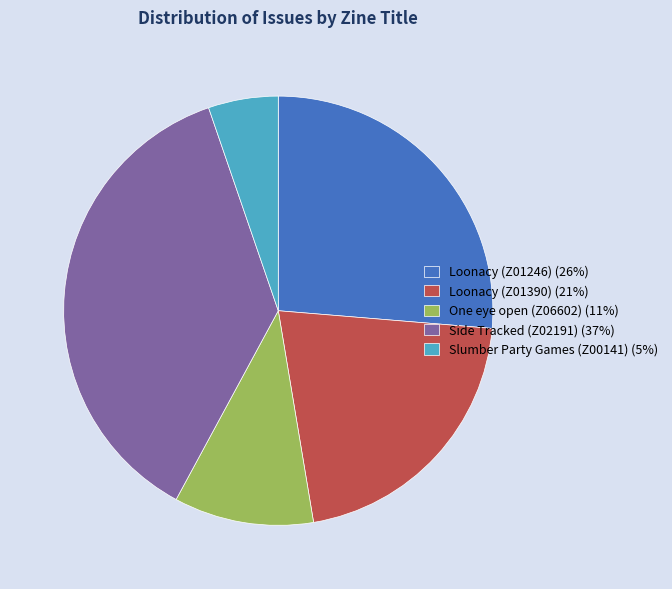

Combined, do Loonacy (Z01390) (21%) and One eye open (Z06602) (11%) account for over 50%?

No